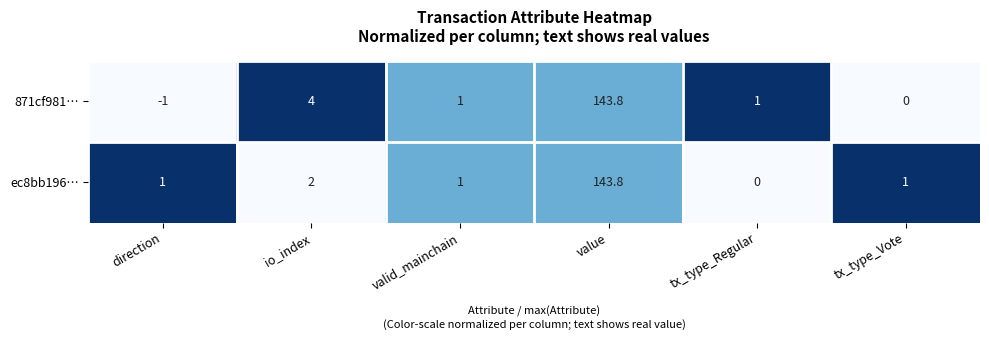

How many categories are shown in the chart?

6